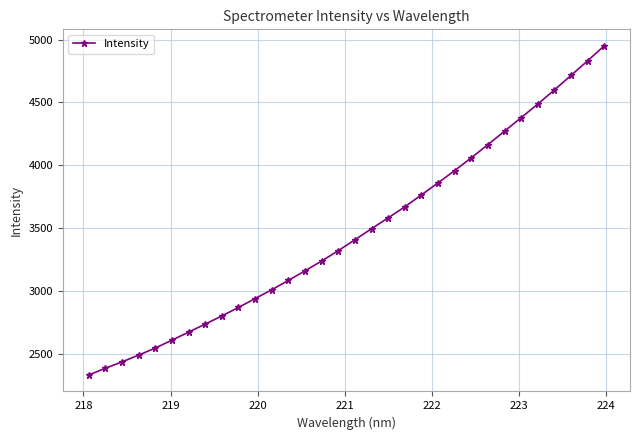

What is the value of the 7th point from the left?

2673.1